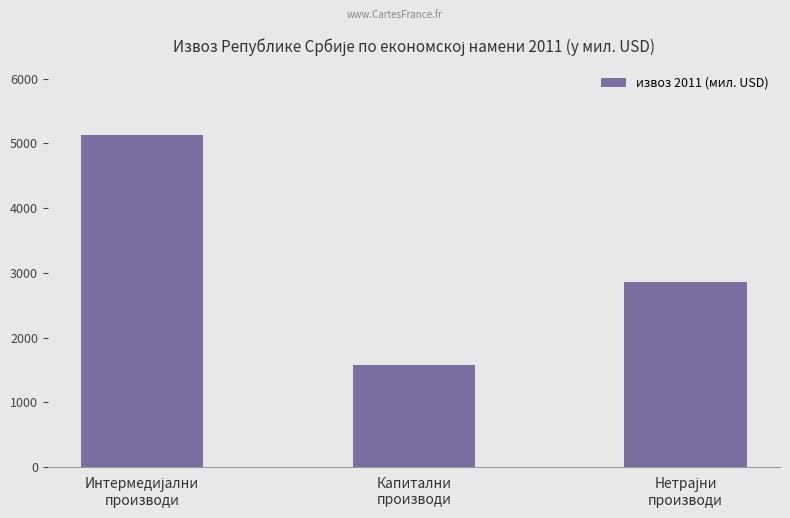

What is the value of the 3rd bar from the left?

2852.3